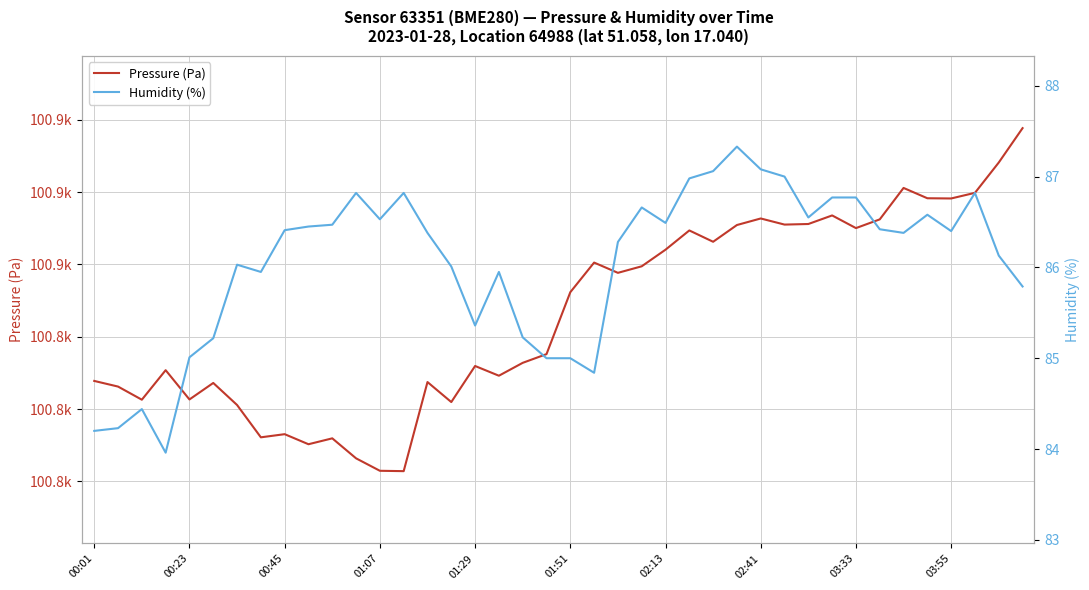

List the labels in order of Humidity (%) value, largest first.

27, 28, 26, 29, 25, 11, 13, 37, 31, 32, 23, 35, 30, 12, 24, 10, 03:55, 33, 03:33, 36, 14, 34, 22, 38, 02:13, 15, 02:41, 17, 39, 16, 18, 01:51, 01:29, 19, 20, 21, 00:45, 00:23, 00:01, 01:07